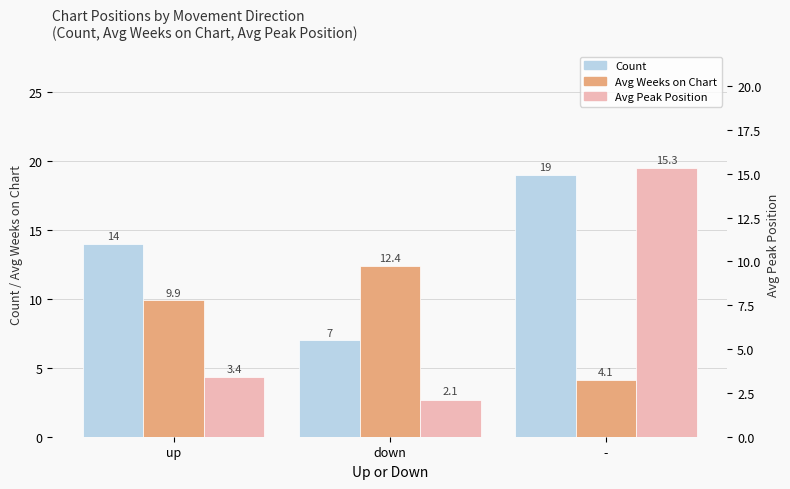

What position from the left is up?

1